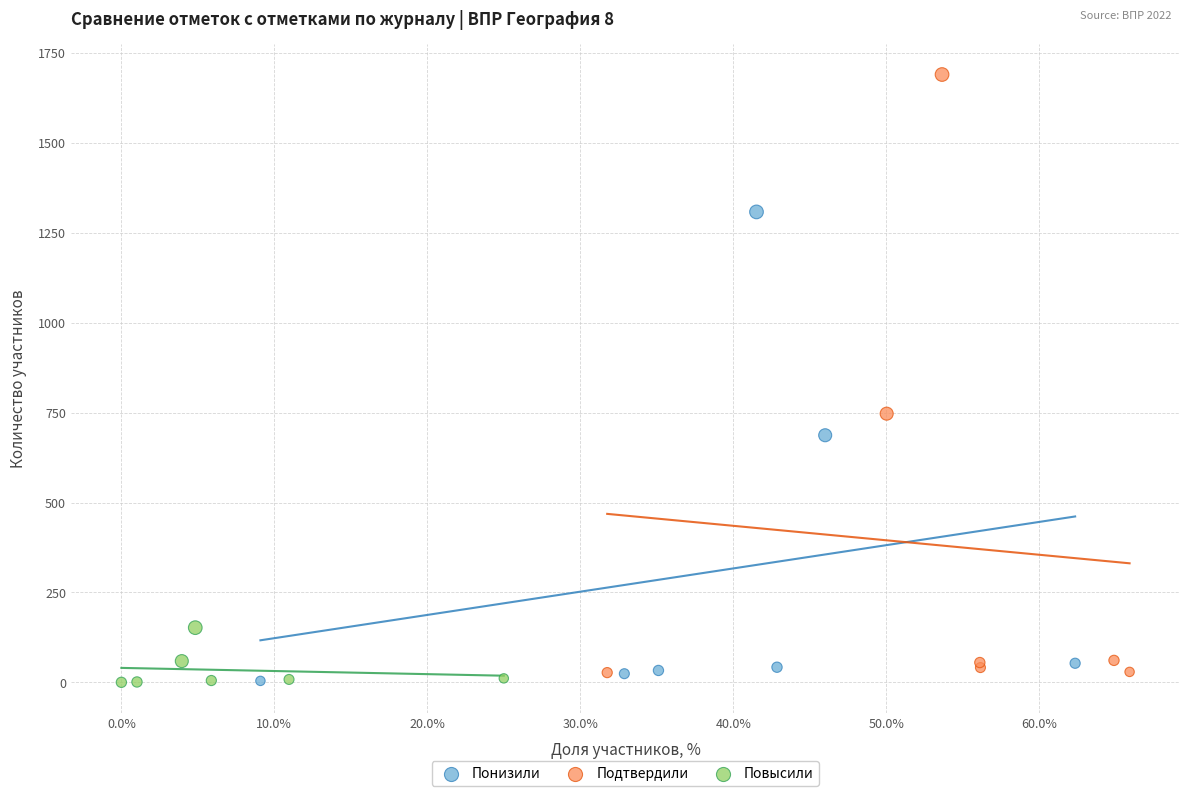

Which series has the largest Y range (max minus min)?

Подтвердили